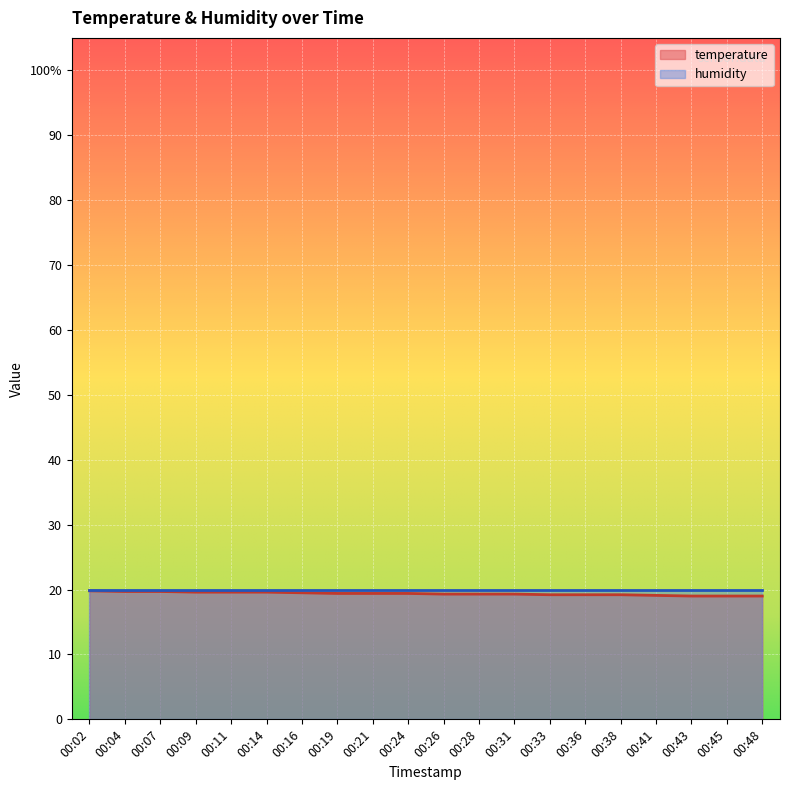

What is the sum of the values at 00:33 and 00:16?

38.7